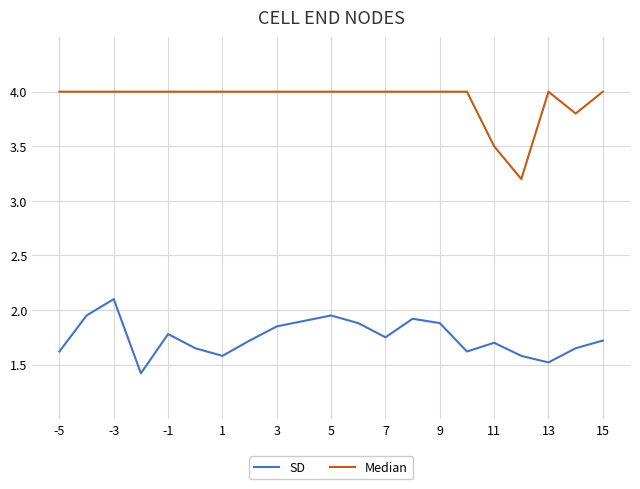

What is the minimum value shown in the chart?

1.4